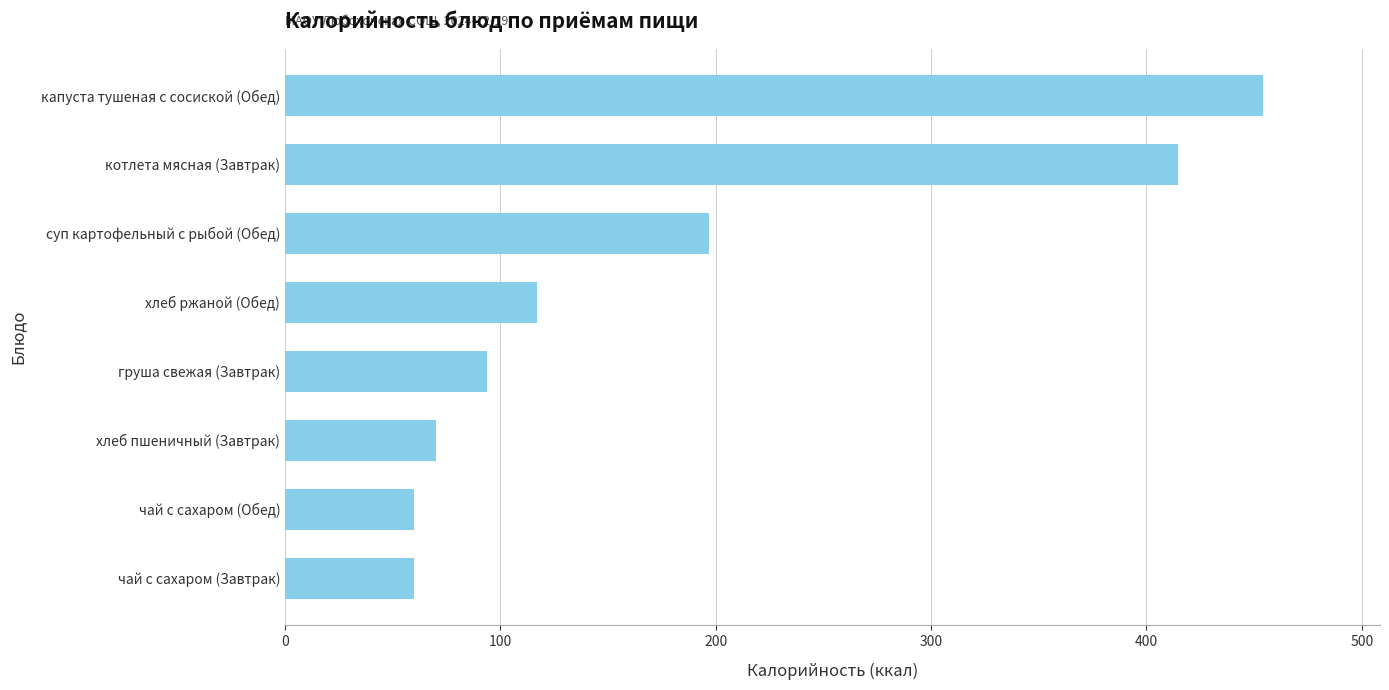

At which label is the value closest to 257?

суп картофельный с рыбой (Обед)